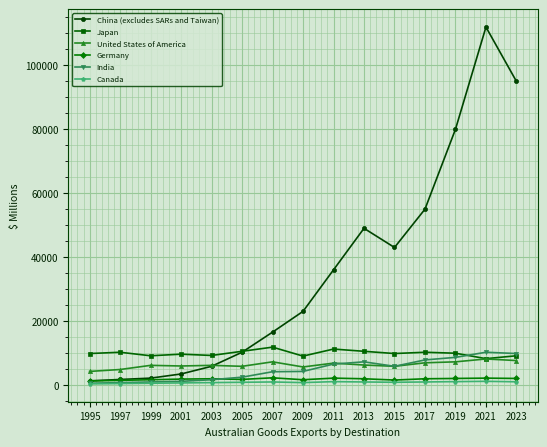

What is the lowest value of the Canada series?

300